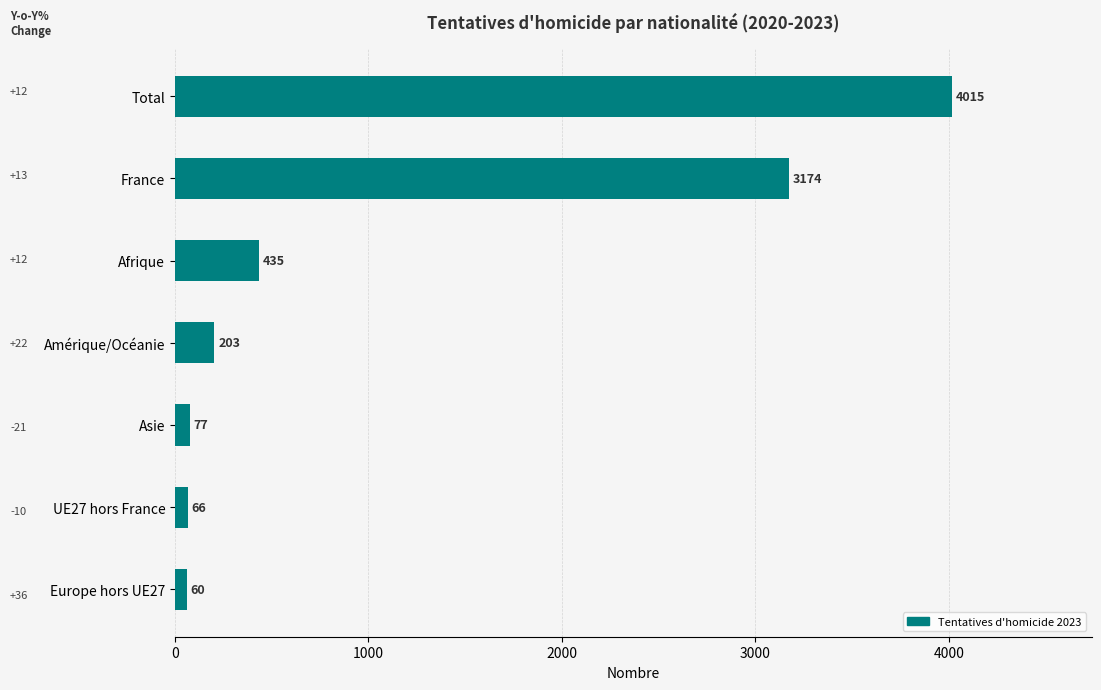

The value at UE27 hors France is 66. True or false?

True